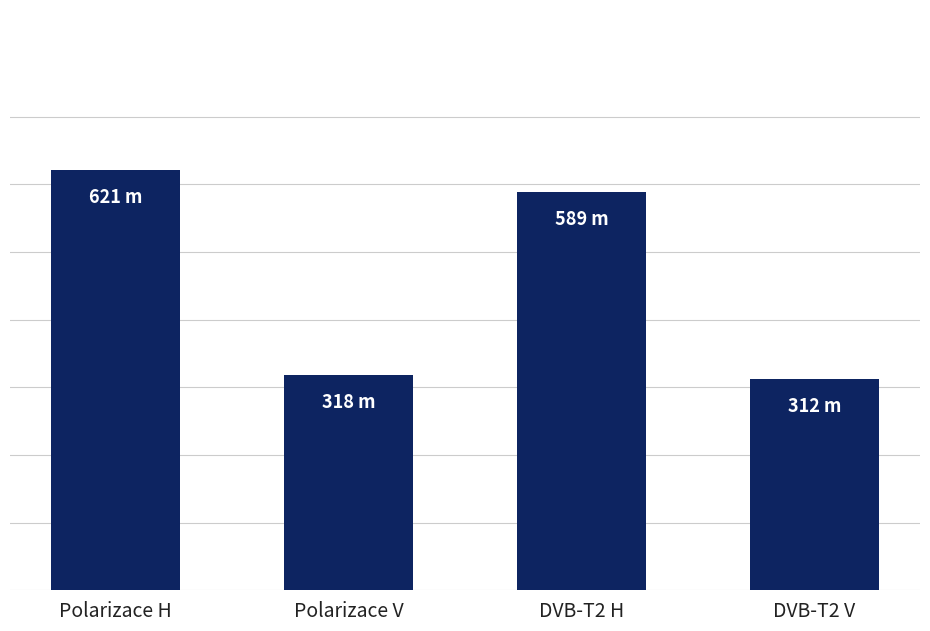

Rank the categories by value from highest to lowest.

Polarizace H, DVB-T2 H, Polarizace V, DVB-T2 V